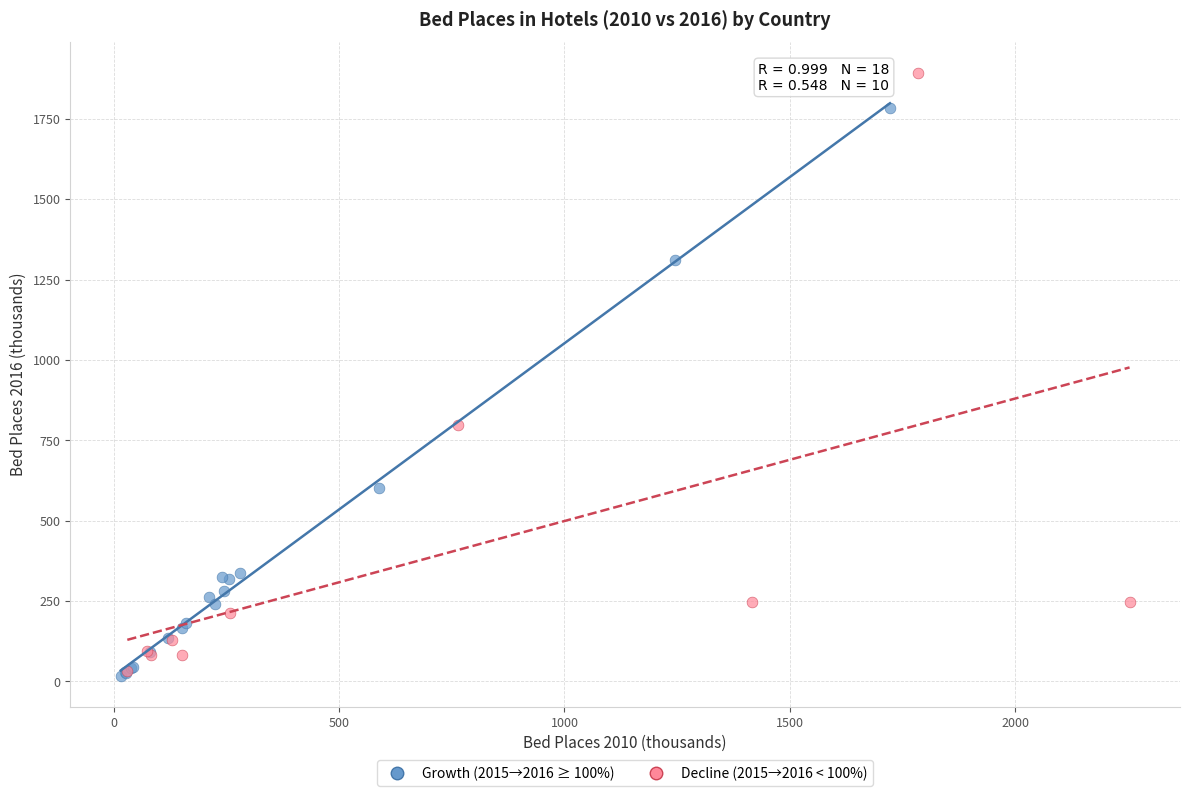

Which series reaches the maximum Y coordinate?

Decline (2015→2016 < 100%)